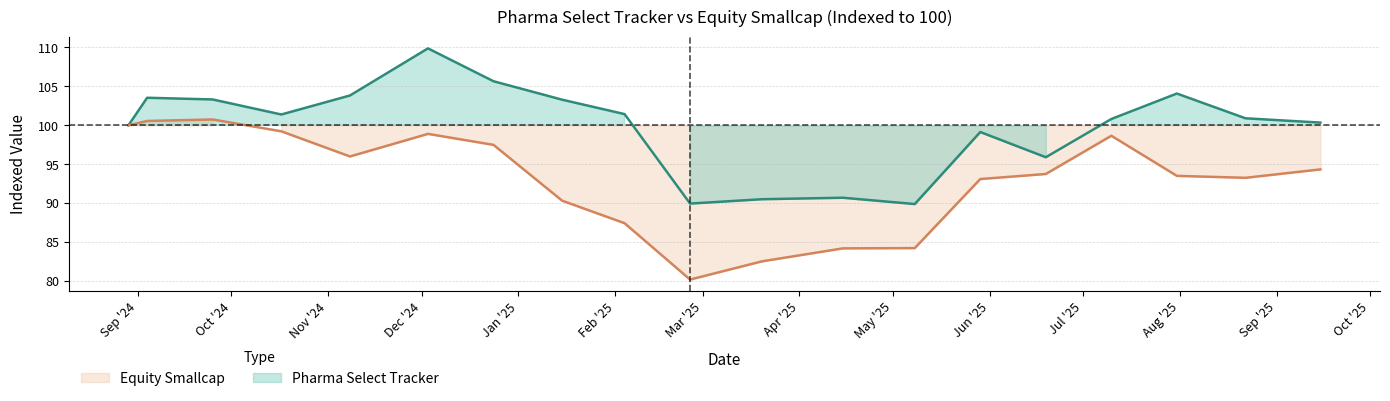

True or false: Equity Smallcap has a value of 139.6 at 2024-09-04.

False